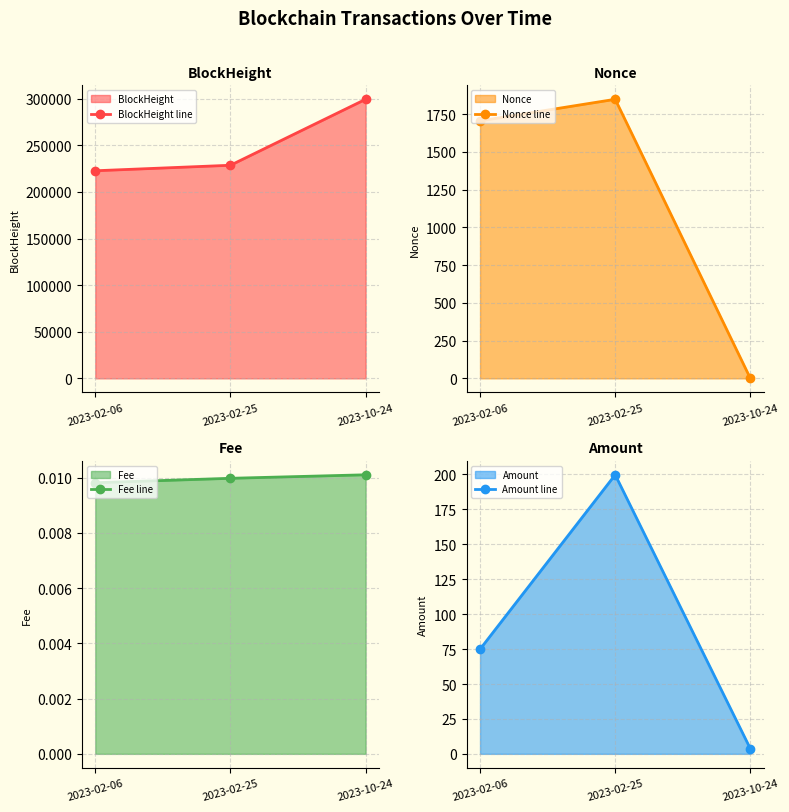

Which category has the lowest value in the Amount line series?

2023-10-24